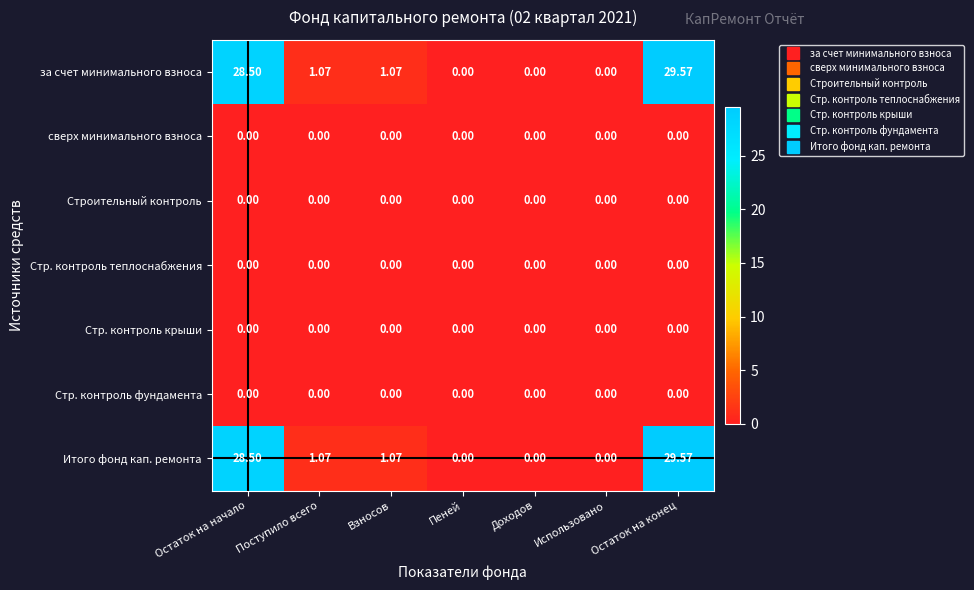

Is the value of Строительный контроль at Остаток на начало greater than the value of Итого фонд кап. ремонта at Остаток на начало?

No